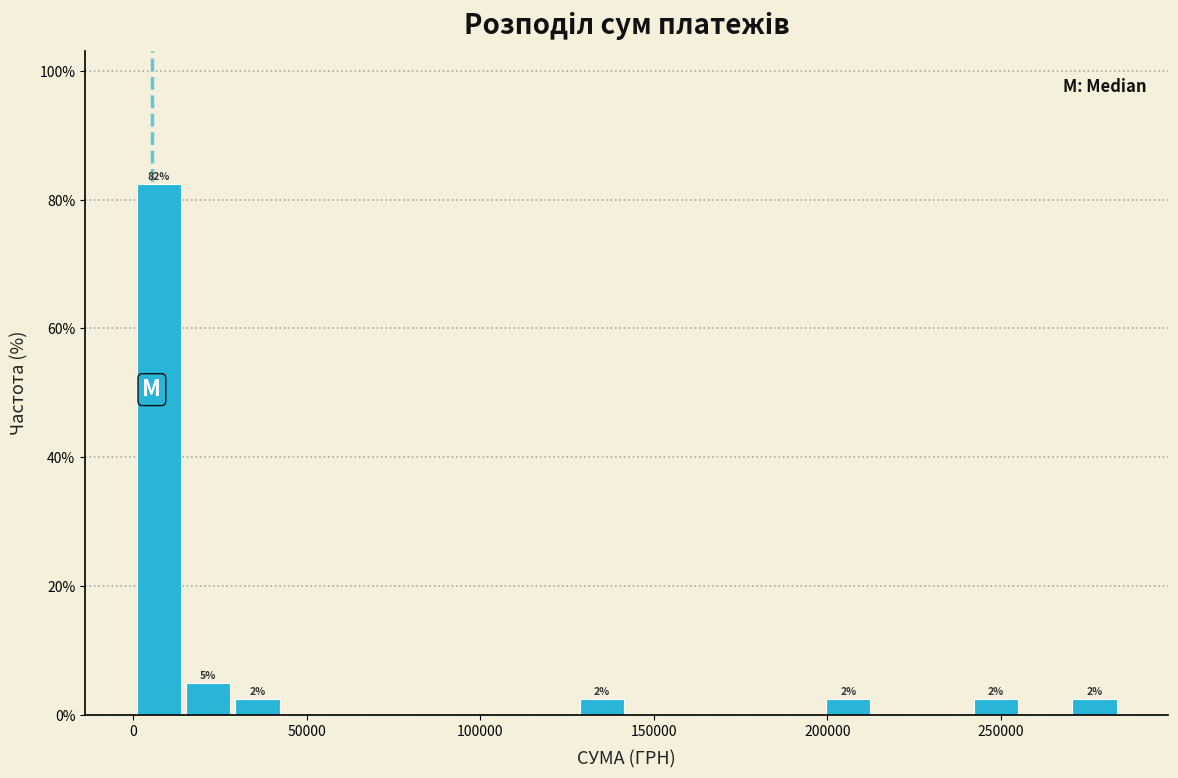

Read against the x-axis, roughly where is the centre of the tallest bar?

5000